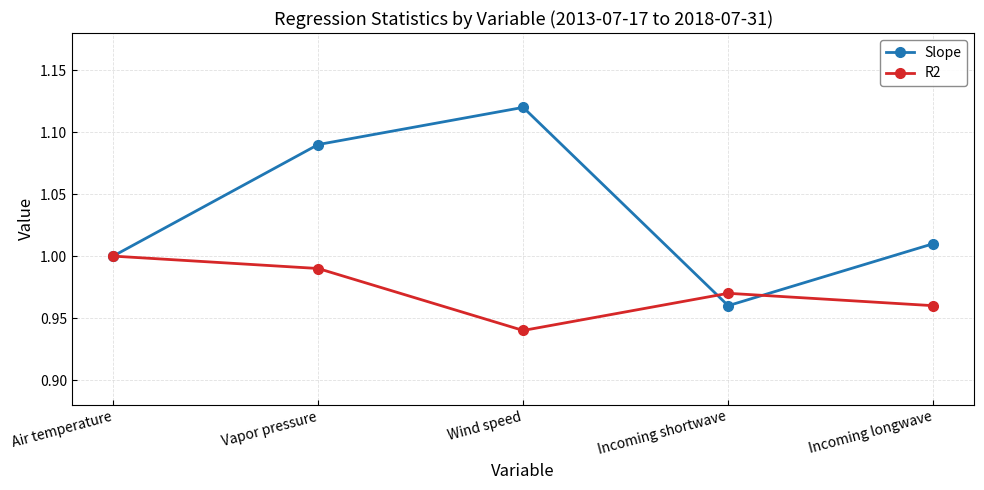

Rank the series at Incoming shortwave from lowest to highest value.

Slope, R2